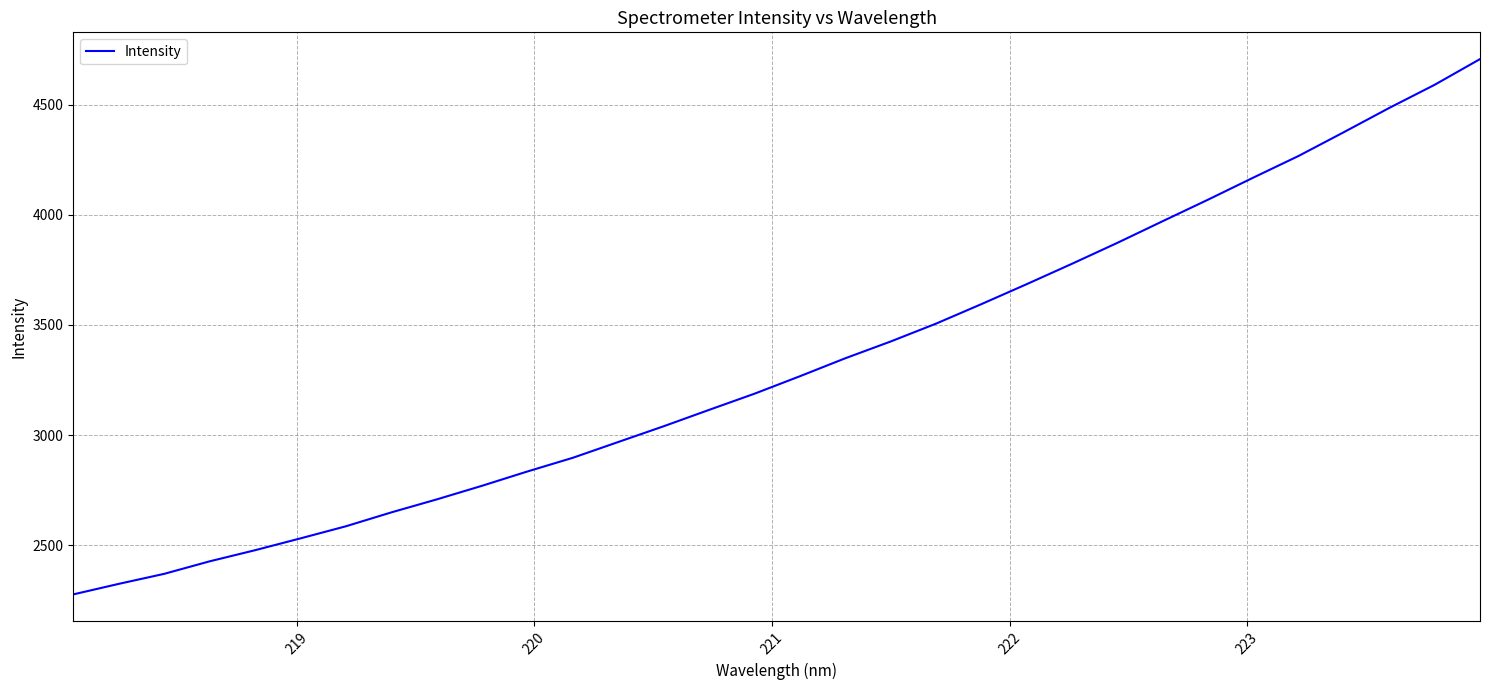

What is the minimum value shown in the chart?

2275.9